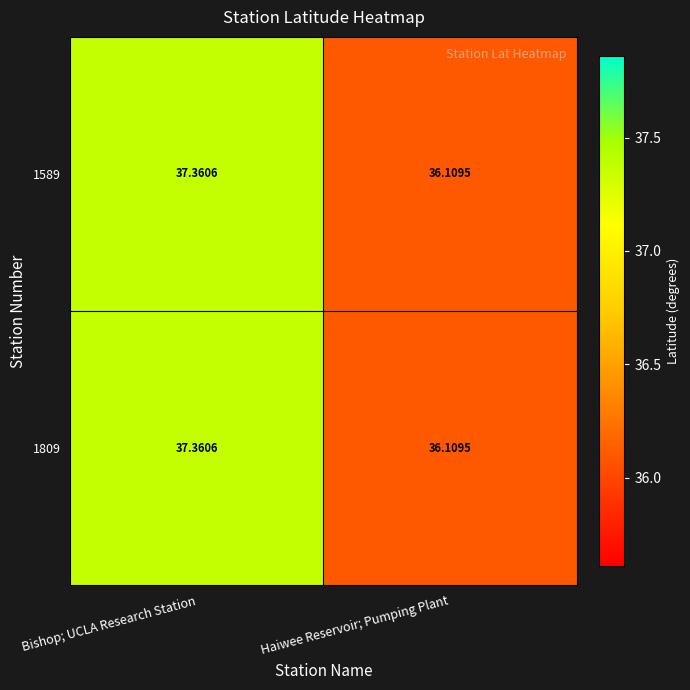

At which category is the sum across all series the highest?

Bishop; UCLA Research Station